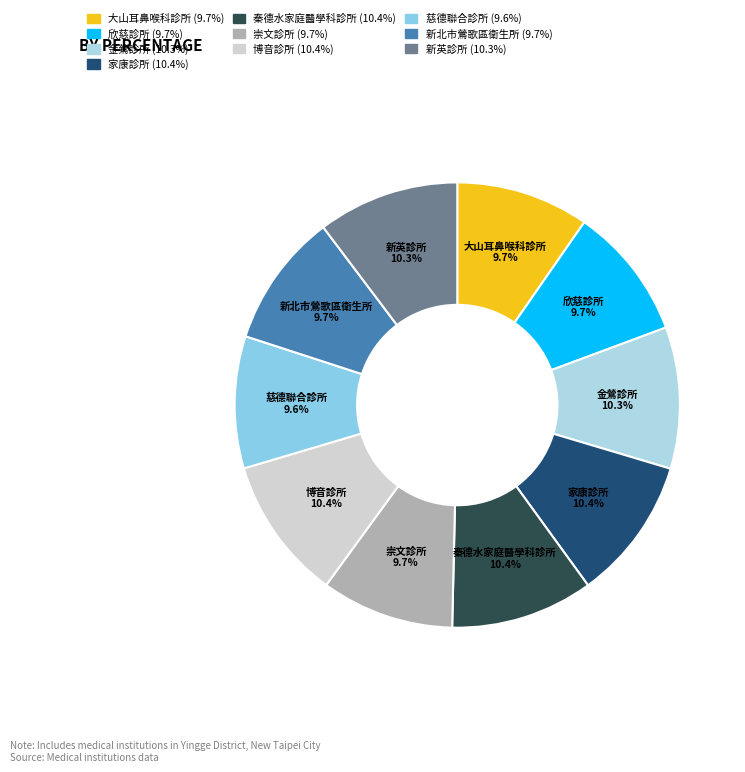

Does 博音診所 account for over 50% of the chart?

No